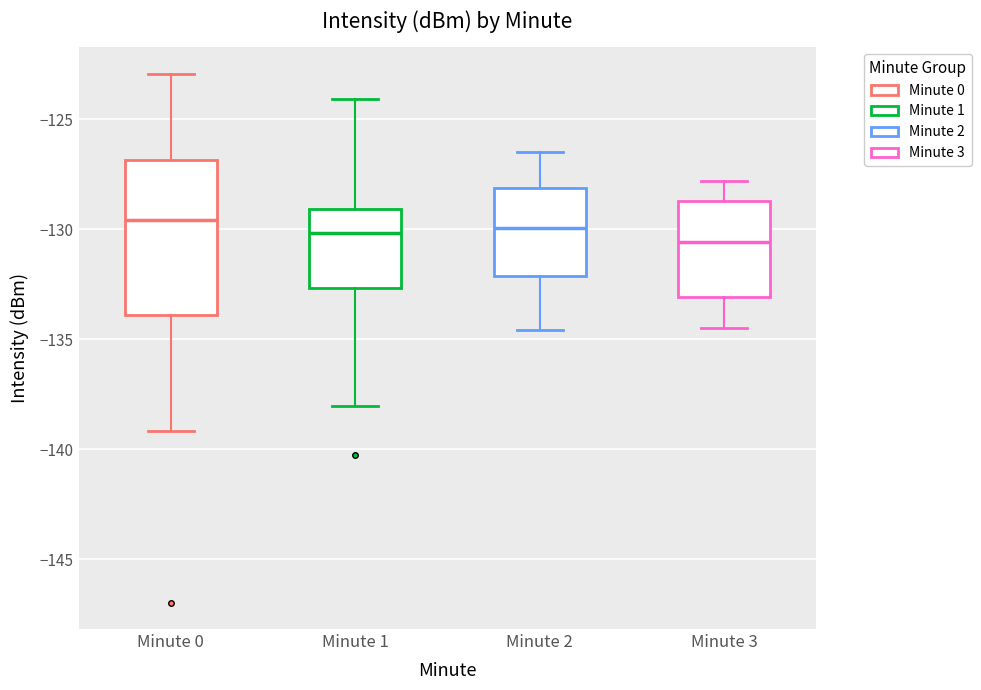

Reading left to right, read every box against the y-axis: the position of its median line, the range the box covers, and the ends of its whiskers. The values are not printed on the chart, so give them approximately, as read against the axis.

Minute 0: median -129.5, box -134.0 to -127.0, whiskers -139.0 to -123.0
Minute 1: median -130.0, box -132.5 to -129.0, whiskers -138.0 to -124.0
Minute 2: median -130.0, box -132.0 to -128.0, whiskers -134.5 to -126.5
Minute 3: median -130.5, box -133.0 to -128.5, whiskers -134.5 to -128.0